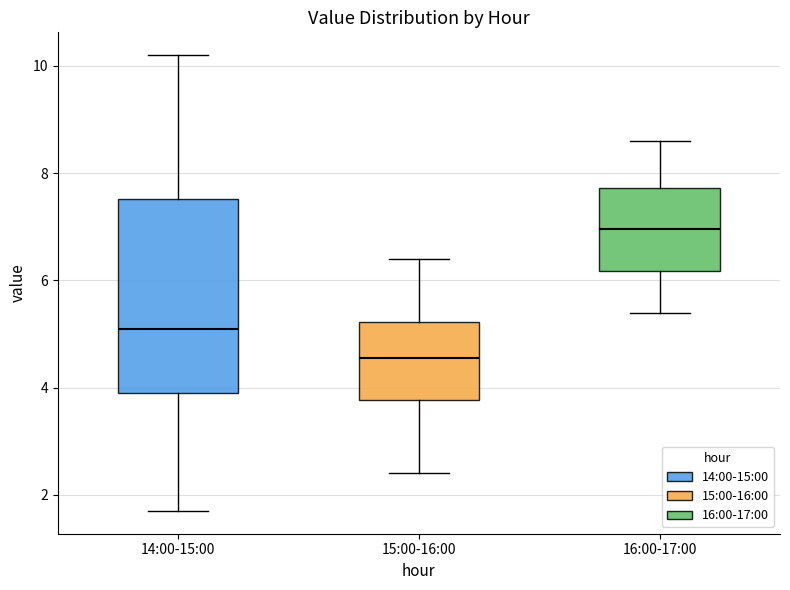

Reading left to right, read every box against the y-axis: the position of its median line, the range the box covers, and the ends of its whiskers. The values are not printed on the chart, so give them approximately, as read against the axis.

14:00-15:00: median 5.2, box 4.0 to 7.6, whiskers 1.8 to 10.2
15:00-16:00: median 4.6, box 3.8 to 5.2, whiskers 2.4 to 6.4
16:00-17:00: median 7.0, box 6.2 to 7.8, whiskers 5.4 to 8.6